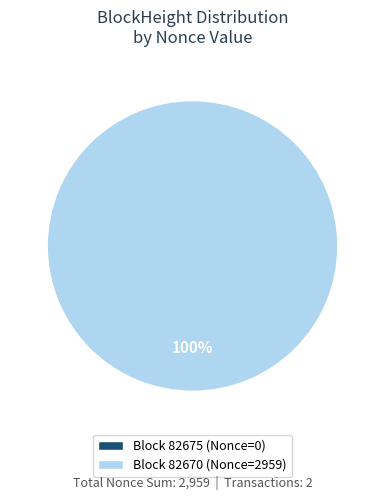

How many segments does this pie chart have?

2